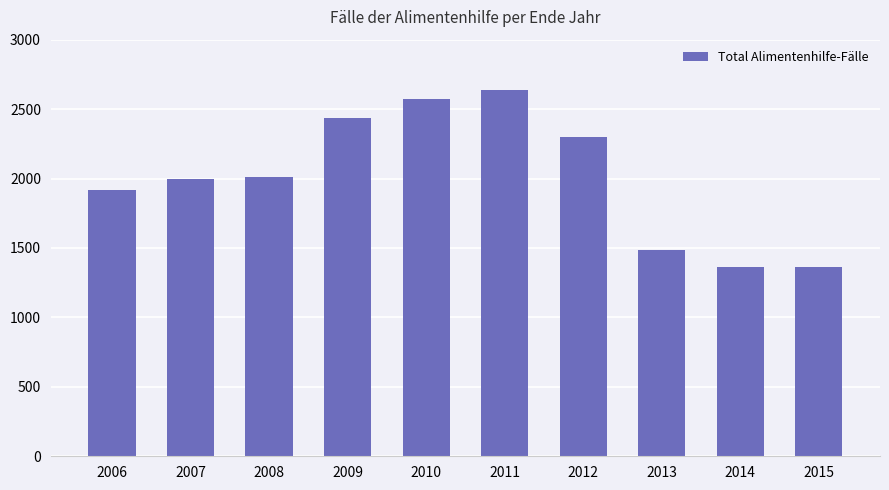

Which category has the highest value across all series?

2011